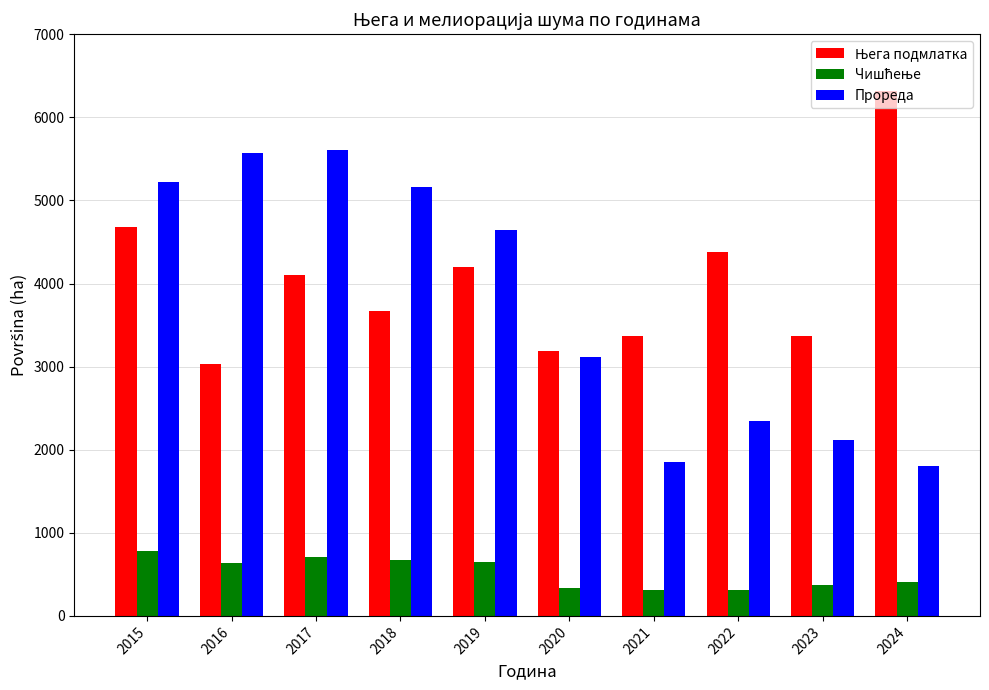

What is the maximum value shown in the chart?

6311